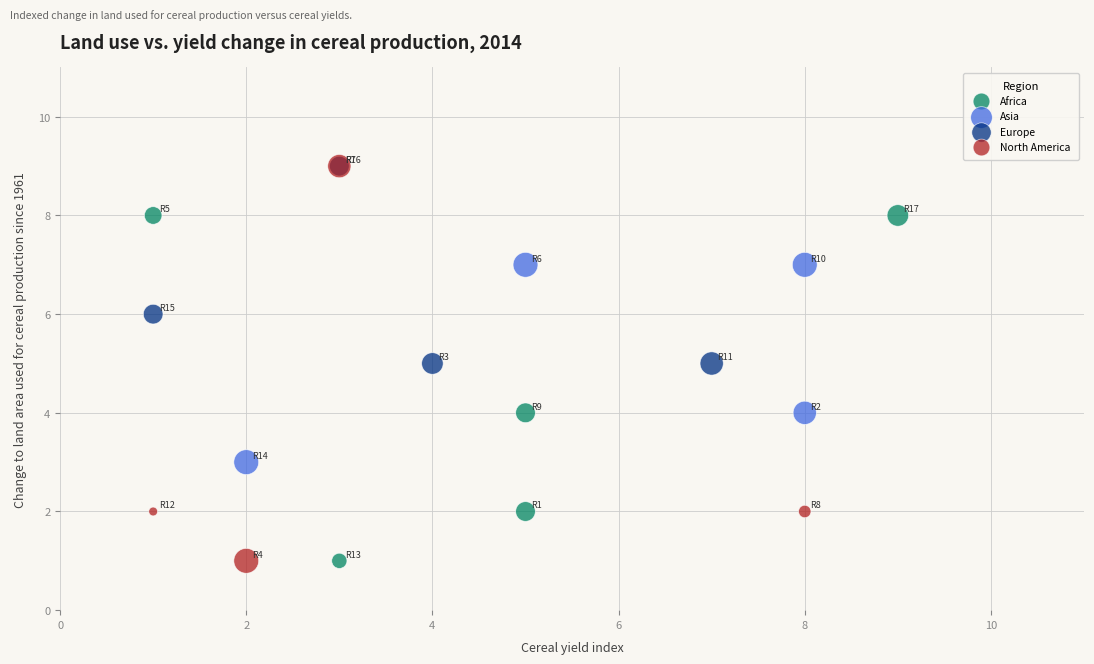

Which series has the widest spread of Y values?

North America